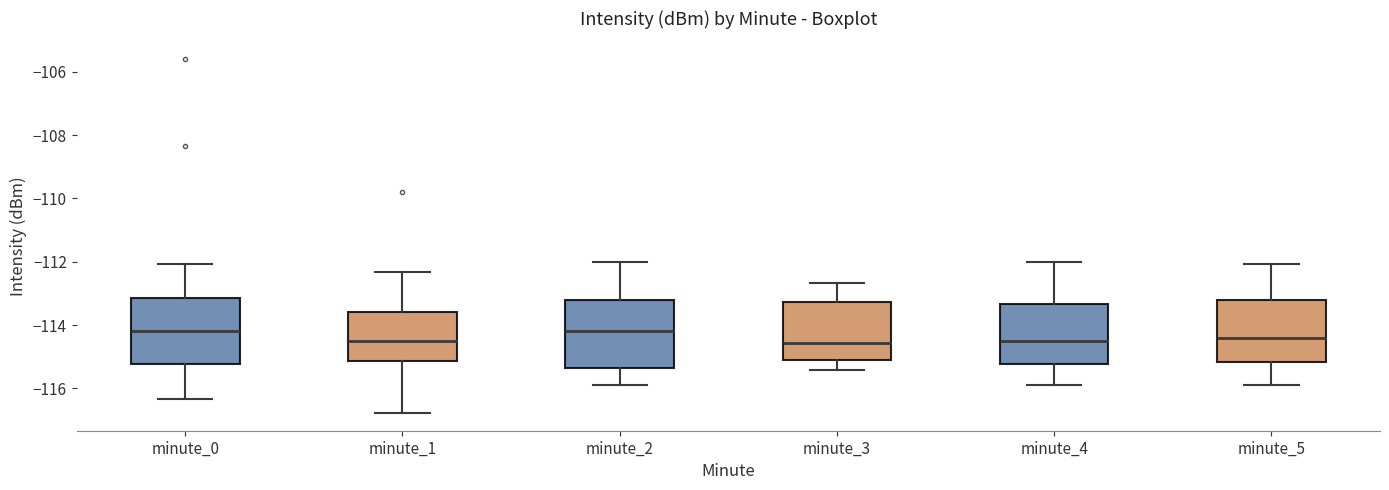

Reading left to right, read every box against the y-axis: the position of its median line, the range the box covers, and the ends of its whiskers. The values are not printed on the chart, so give them approximately, as read against the axis.

minute_0: median -114.2, box -115.2 to -113.2, whiskers -116.4 to -112.0
minute_1: median -114.6, box -115.2 to -113.6, whiskers -116.8 to -112.4
minute_2: median -114.2, box -115.4 to -113.2, whiskers -115.8 to -112.0
minute_3: median -114.6, box -115.0 to -113.2, whiskers -115.4 to -112.6
minute_4: median -114.6, box -115.2 to -113.4, whiskers -116.0 to -112.0
minute_5: median -114.4, box -115.2 to -113.2, whiskers -116.0 to -112.0